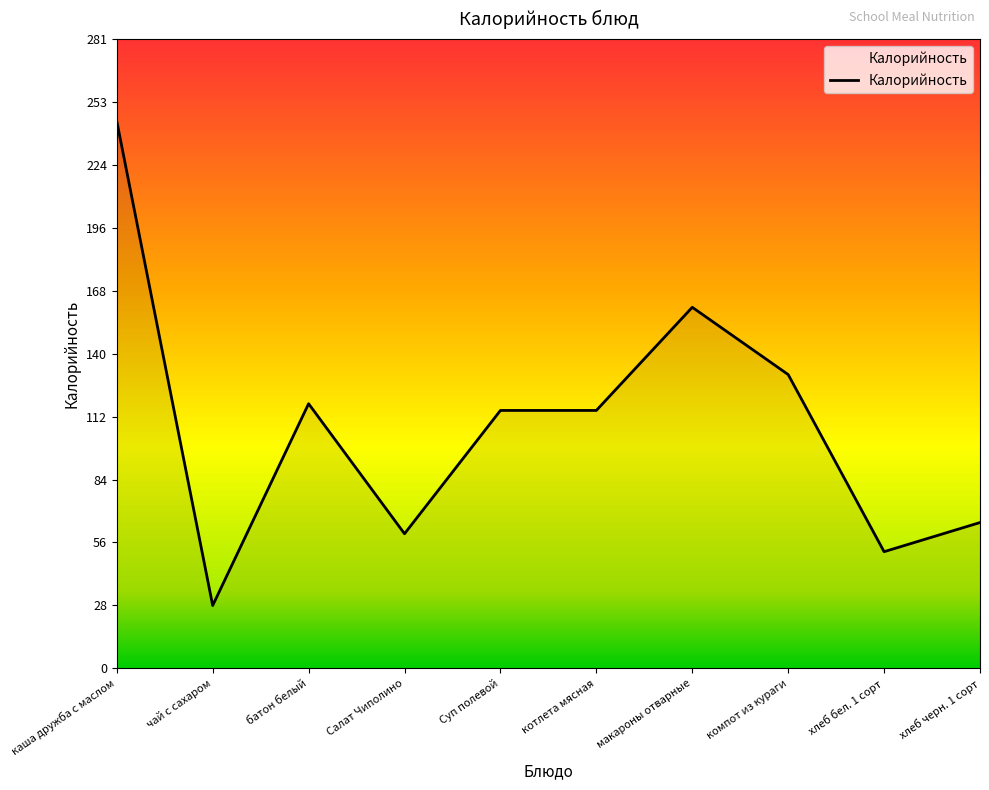

At which label is the value closest to 136?

компот из кураги